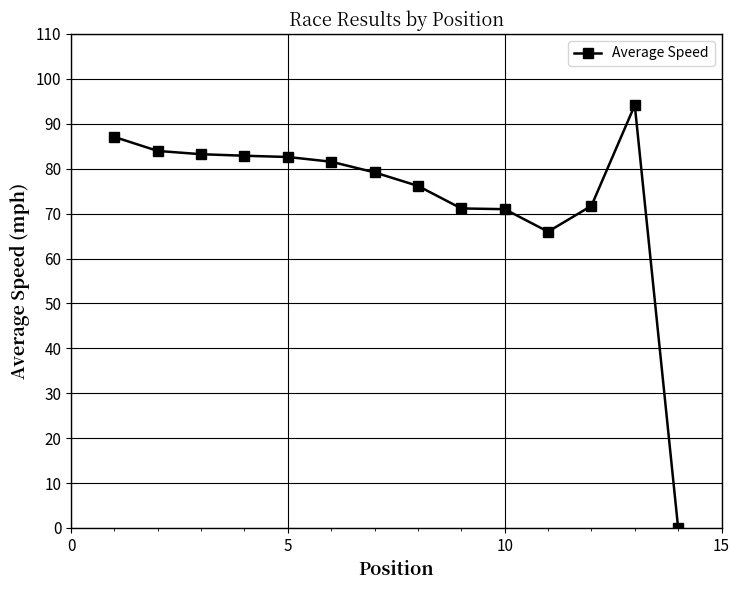

What is the value of the 9th point from the left?

71.1